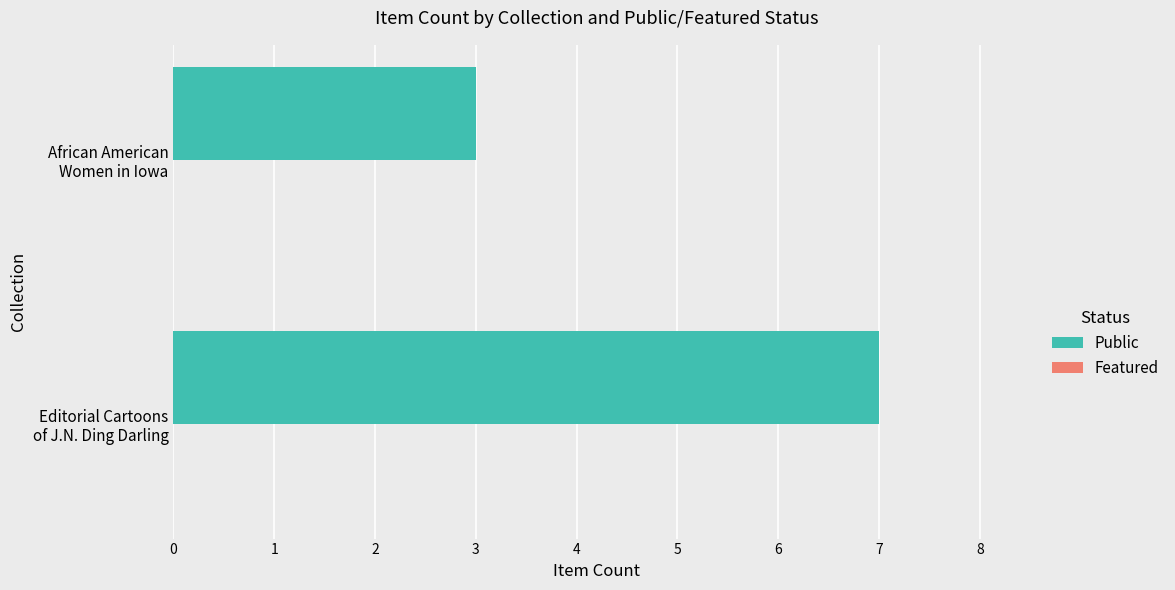

What is the minimum value shown in the chart?

3